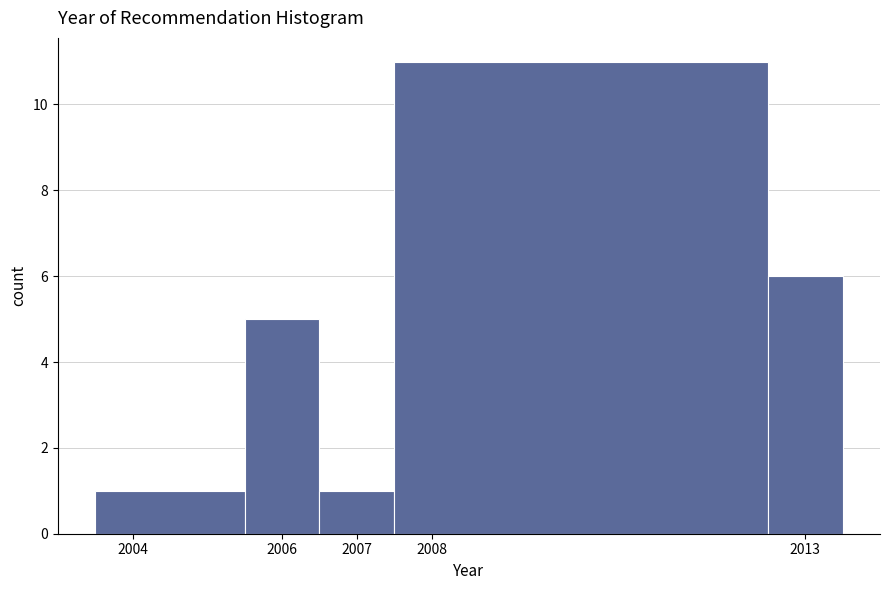

Reading left to right, list every bar in this chart as the range it spans on the x-axis followed by its height. The values are not printed on the chart, so give them approximately, as read against the axis.

2003.5 to 2005.5: 1
2005.5 to 2006.5: 5
2006.5 to 2007.5: 1
2007.5 to 2012.5: 11
2012.5 to 2013.5: 6